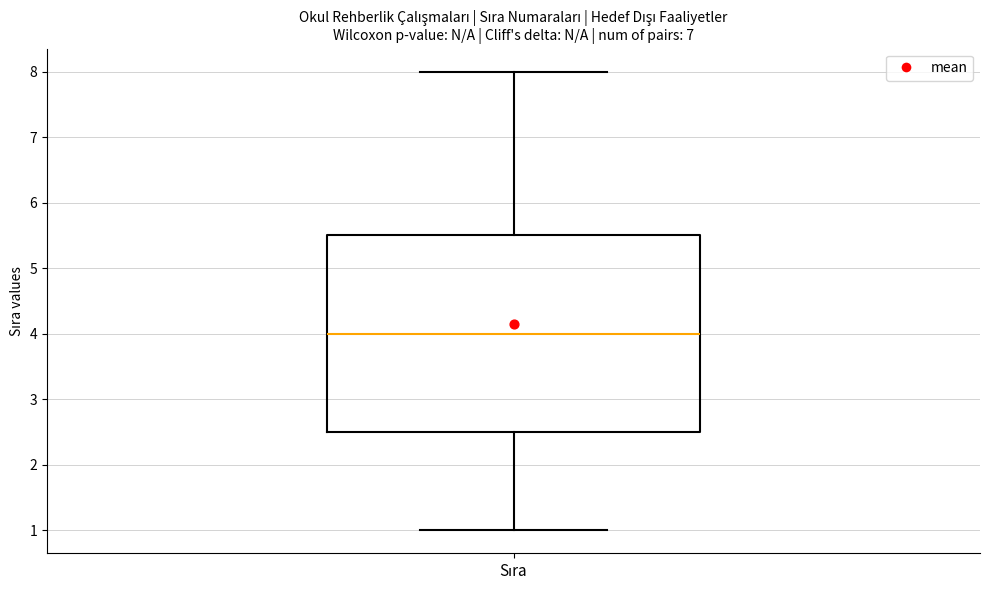

Read this box plot against the y-axis: the position of the median line, the range covered by the box, and the ends of both whiskers. The values are not printed on the chart, so give them approximately, as read against the axis.

median 4.0, box 2.5 to 5.5, whiskers 1.0 to 8.0